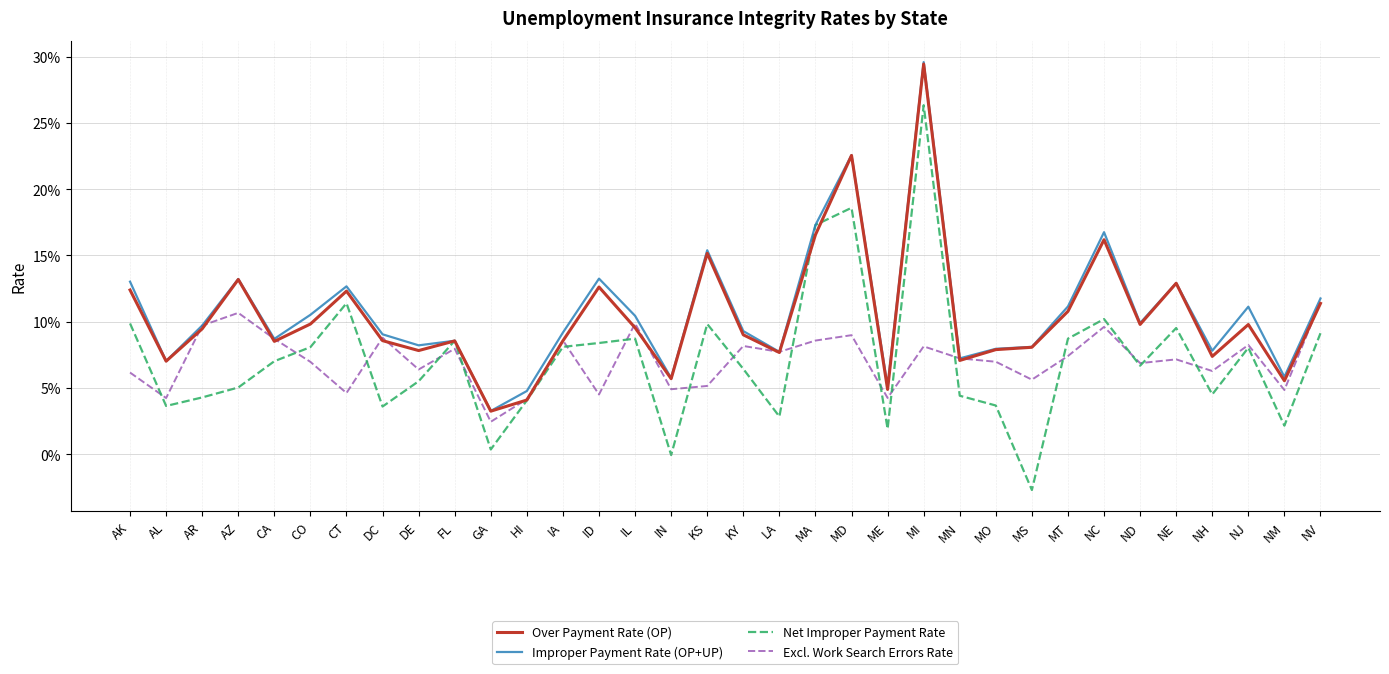

Which category has the highest value in the Improper Payment Rate (OP+UP) series?

MI